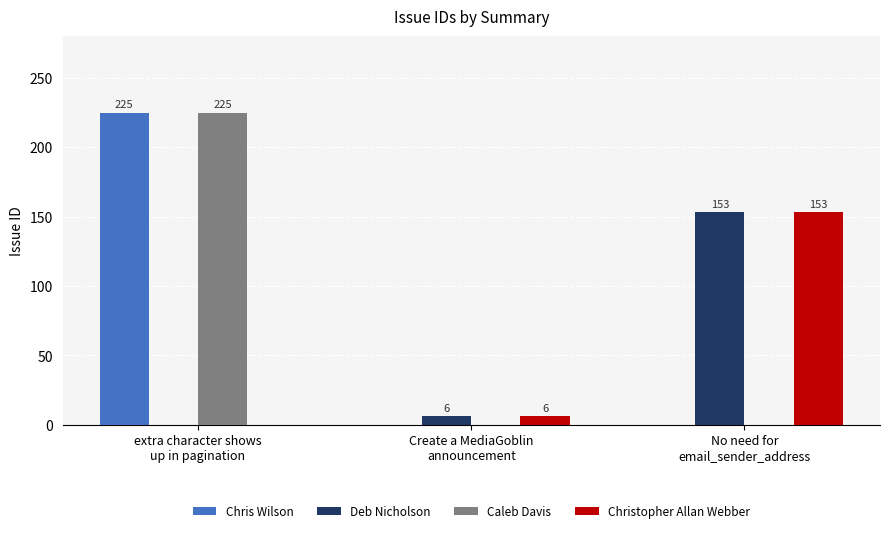

Reading left to right, transcribe all the data shown in this chart.

Chris Wilson: 225	0	0
Deb Nicholson: 0	6	153
Caleb Davis: 225	0	0
Christopher Allan Webber: 0	6	153